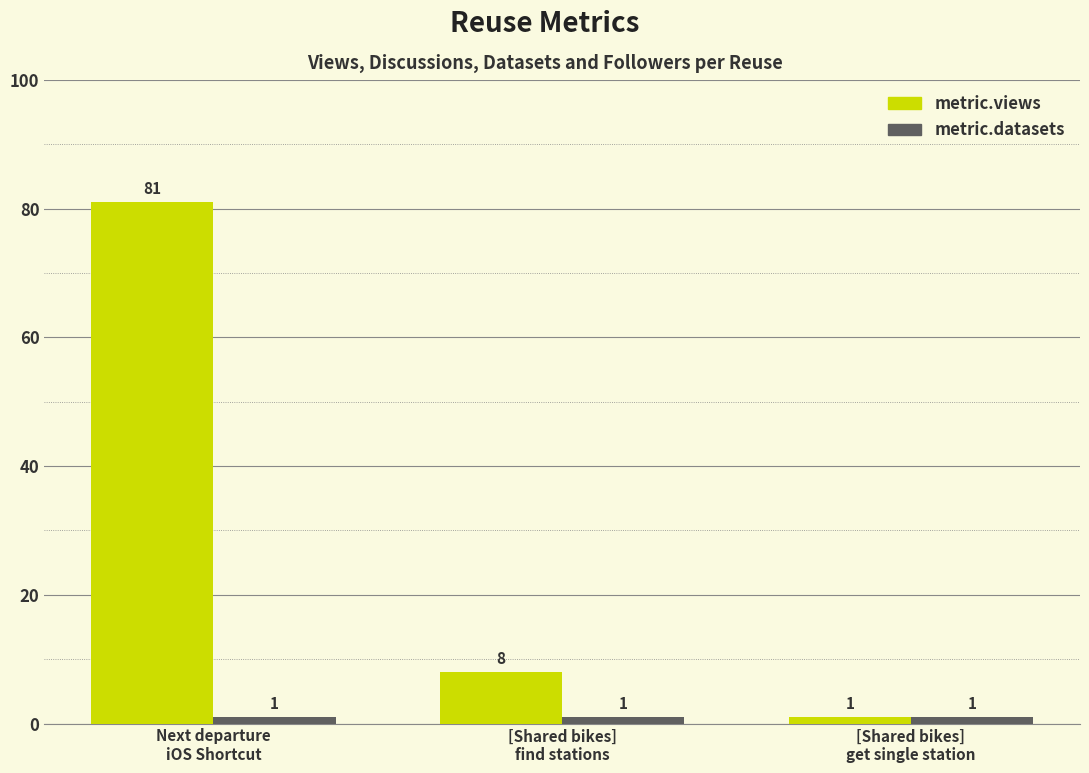

True or false: metric.views has a value of 81 at Next departure
iOS Shortcut.

True